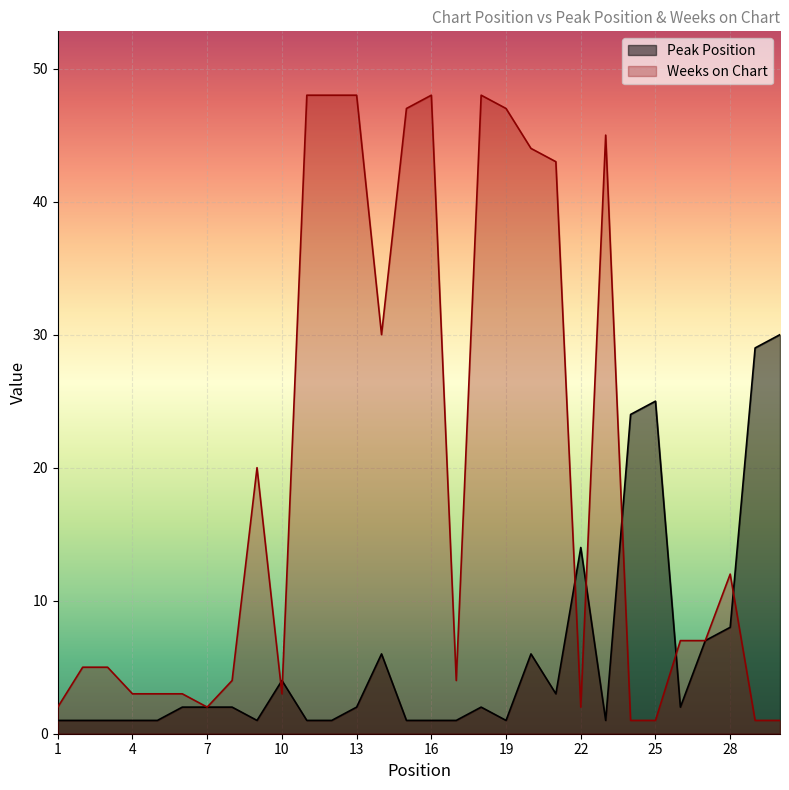

Rank the categories by Weeks on Chart value from highest to lowest.

11, 12, 13, 16, 18, 15, 19, 23, 20, 21, 14, 9, 28, 26, 27, 2, 3, 8, 17, 4, 5, 6, 10, 1, 7, 22, 24, 25, 29, 30